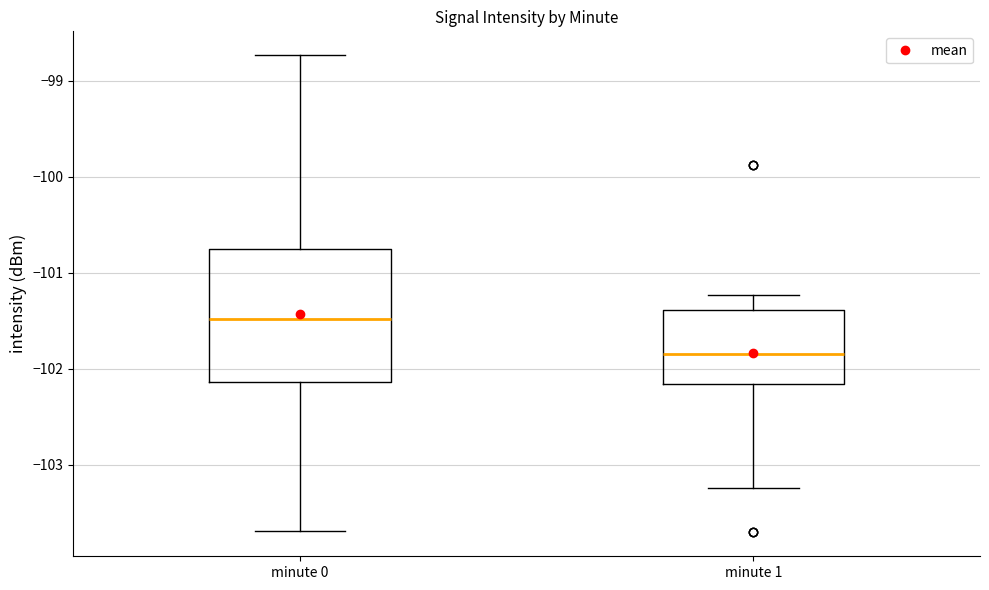

Reading left to right, transcribe this box plot: for each box, give where its median line is, the range the box spans, and where its two whiskers end, as read against the y-axis. The values are not printed on the chart, so give them approximately, as read against the axis.

minute 0: median -101.5, box -102.1 to -100.8, whiskers -103.7 to -98.7
minute 1: median -101.8, box -102.2 to -101.4, whiskers -103.2 to -101.2